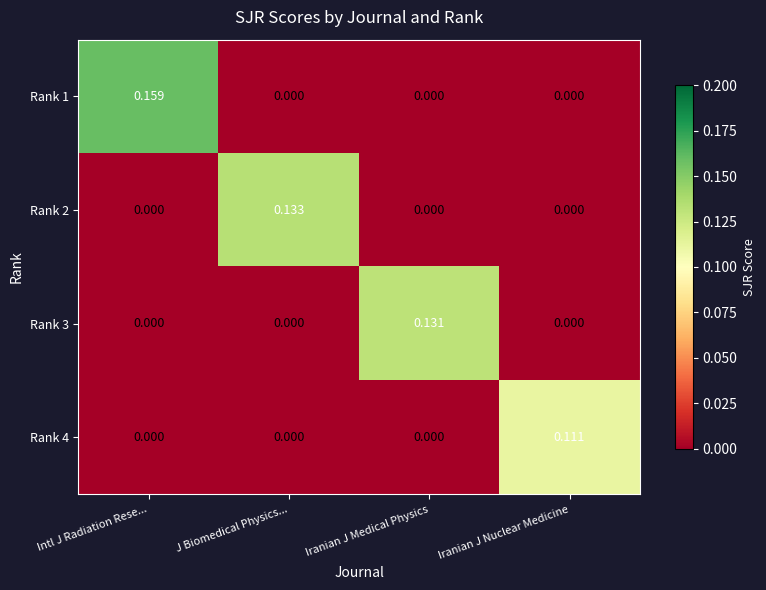

At which category is the sum across all series the highest?

Intl J Radiation Rese...